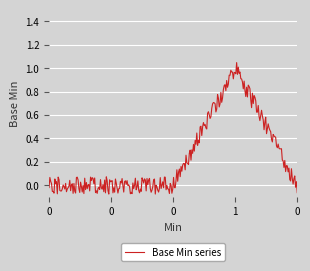

How many lines are shown in the chart?

1